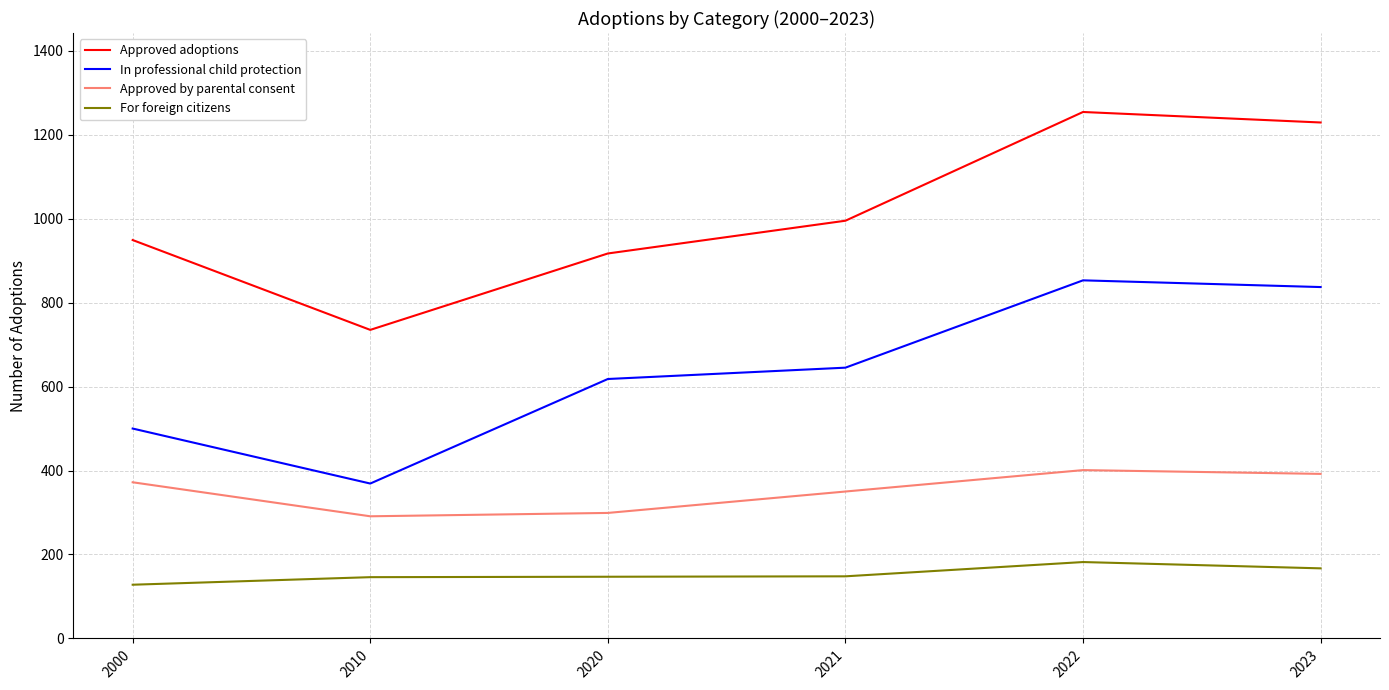

True or false: In professional child protection and Approved by parental consent cross at least once.

False